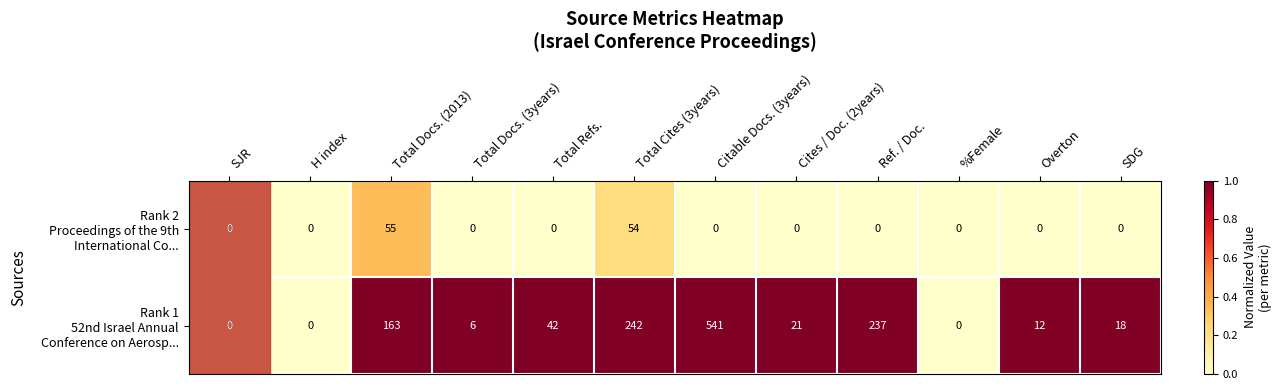

What is the spread (max minus min) of values at Citable Docs. (3years)?

541